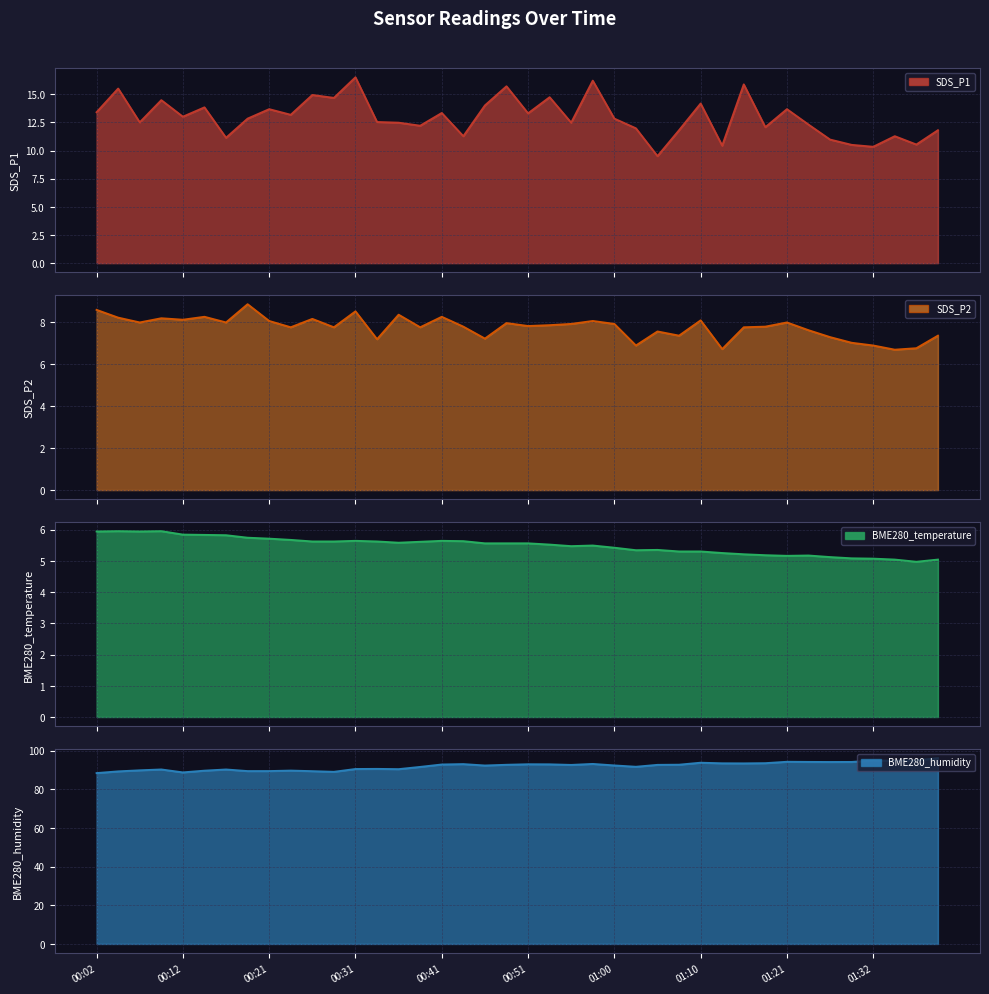

True or false: BME280_temperature line and SDS_P1 line cross at least once.

False